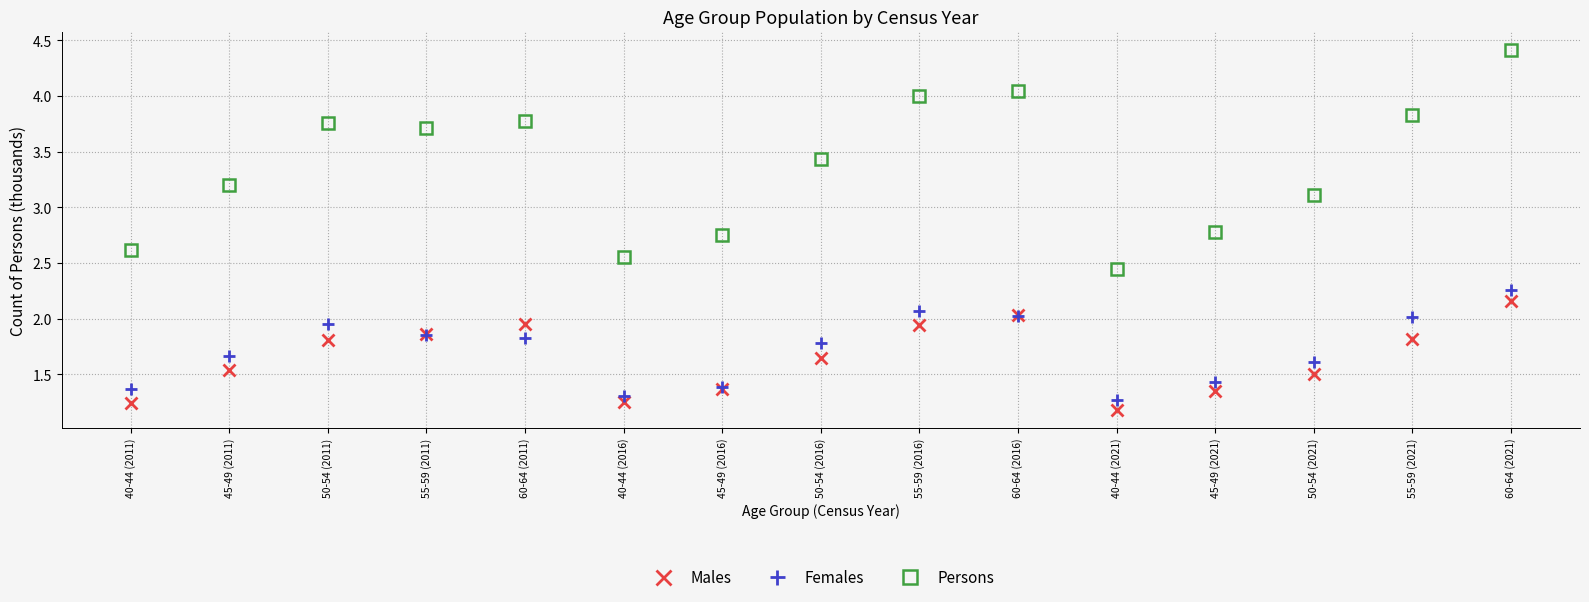

At which category does the chart reach its peak across all series?

60-64 (2021)